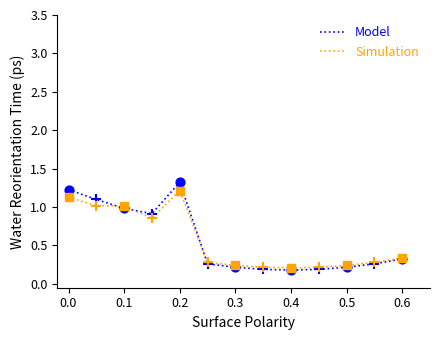

Which series has the widest spread of values?

Model